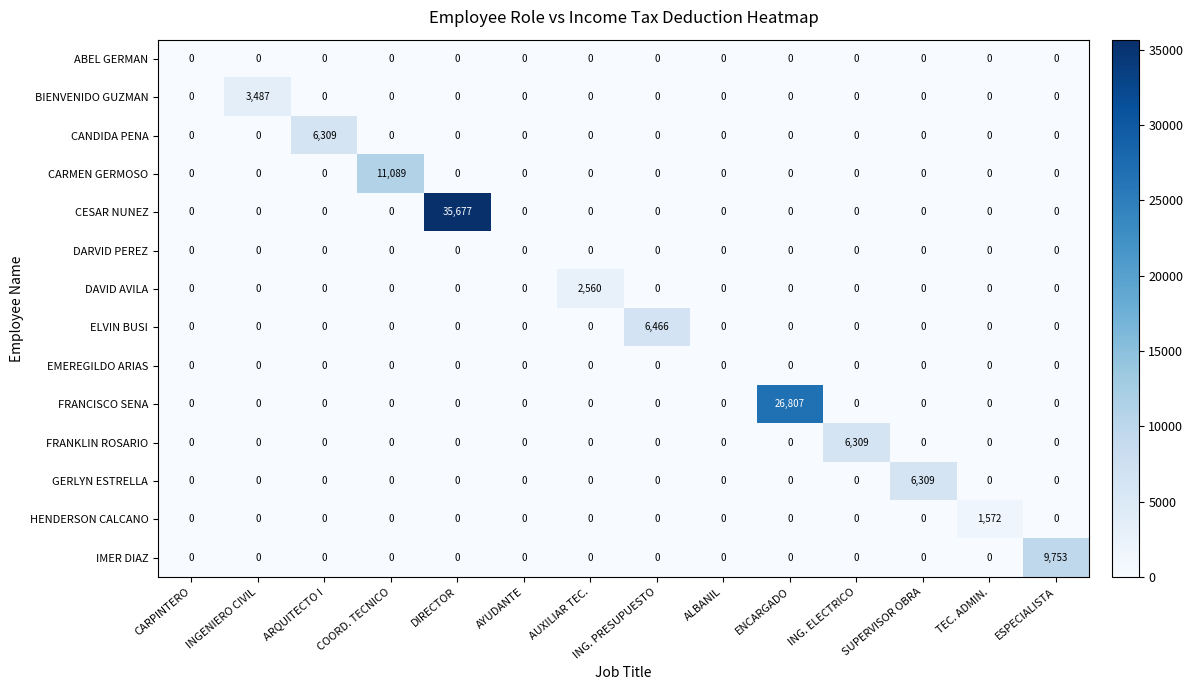

What is the total value across all series at AUXILIAR TEC.?

2560